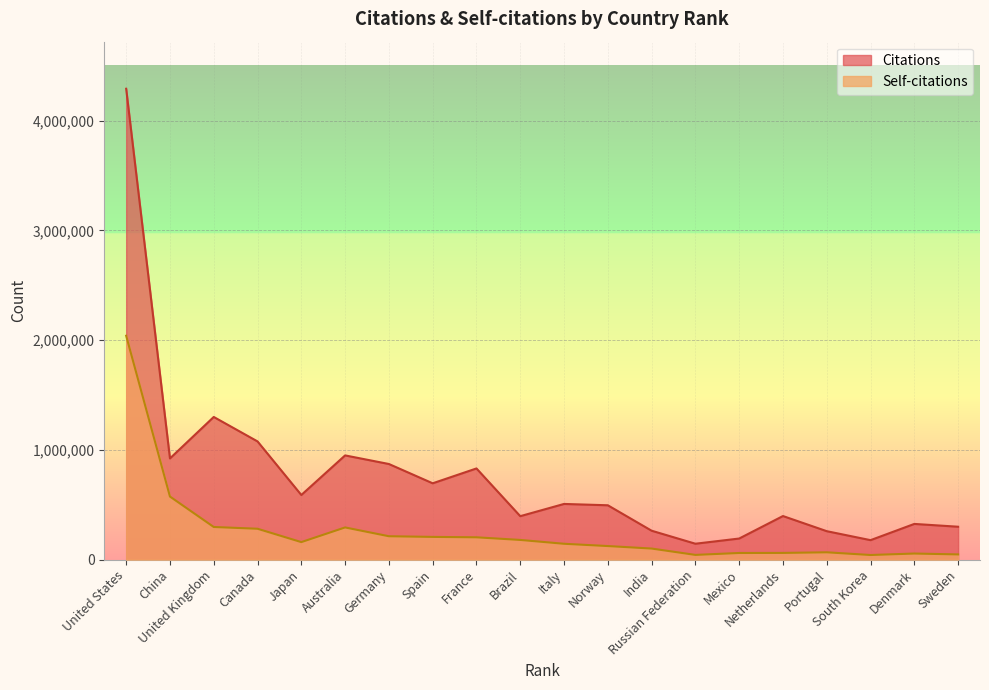

What is the highest value of the Self-citations series?

2040152